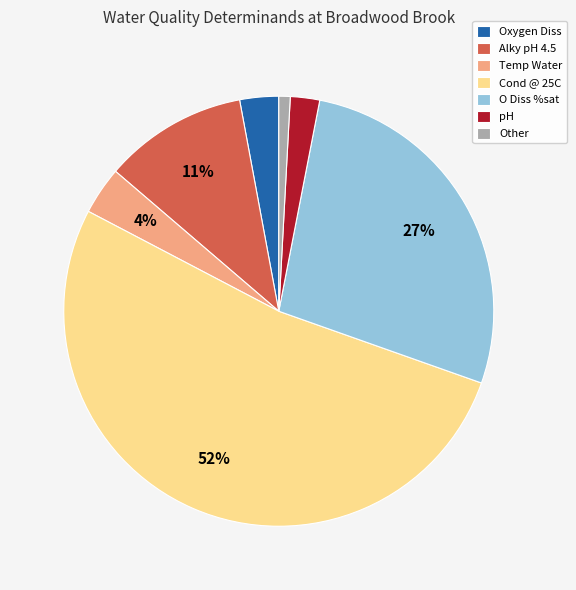

True or false: Alky pH 4.5 accounts for 11% of the total.

True